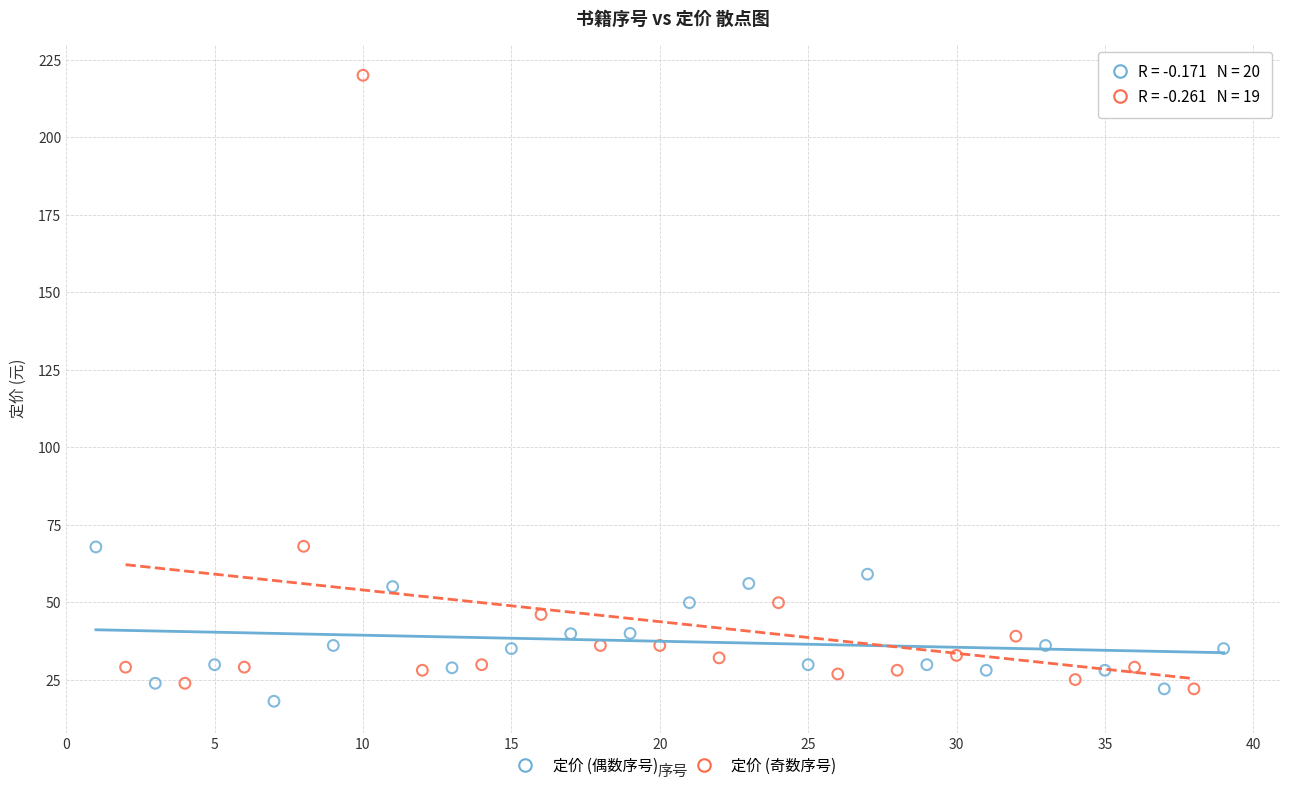

Which series reaches the maximum Y coordinate?

定价 (奇数序号)